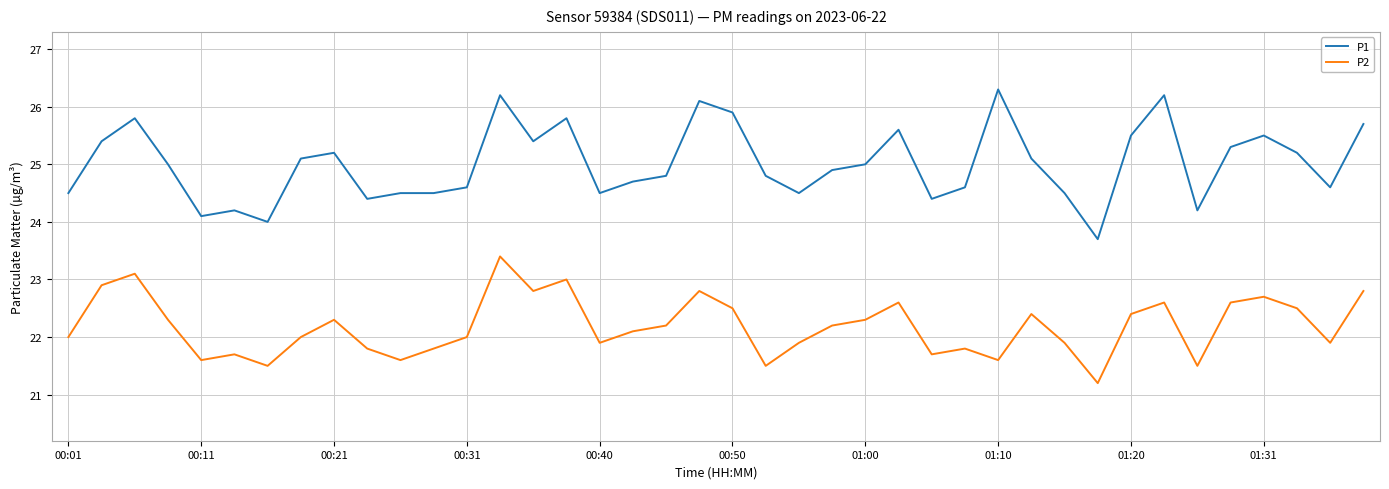

What is the greatest value displayed?

26.3